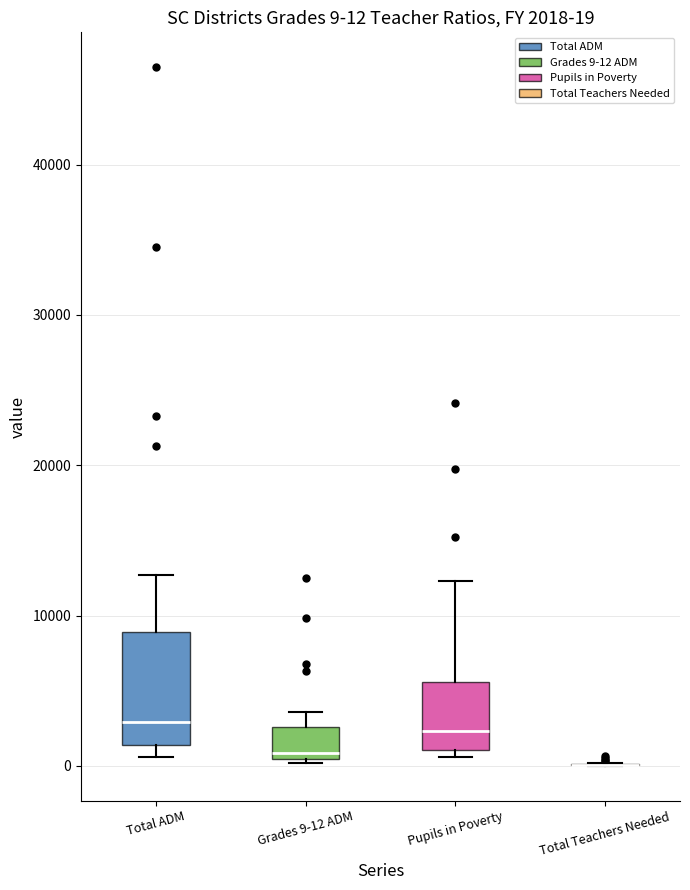

Comparing the boxes themselves (not the whiskers), which one is the tallest?

Total ADM